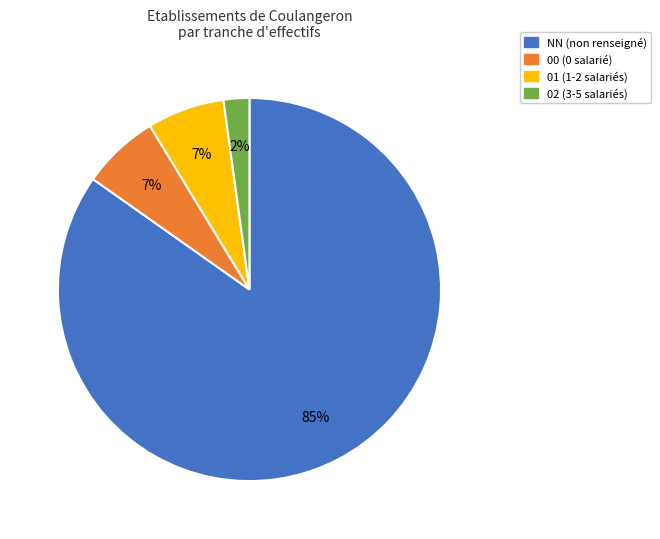

Combined, do 01 (1-2 salariés) and 00 (0 salarié) account for over 50%?

No